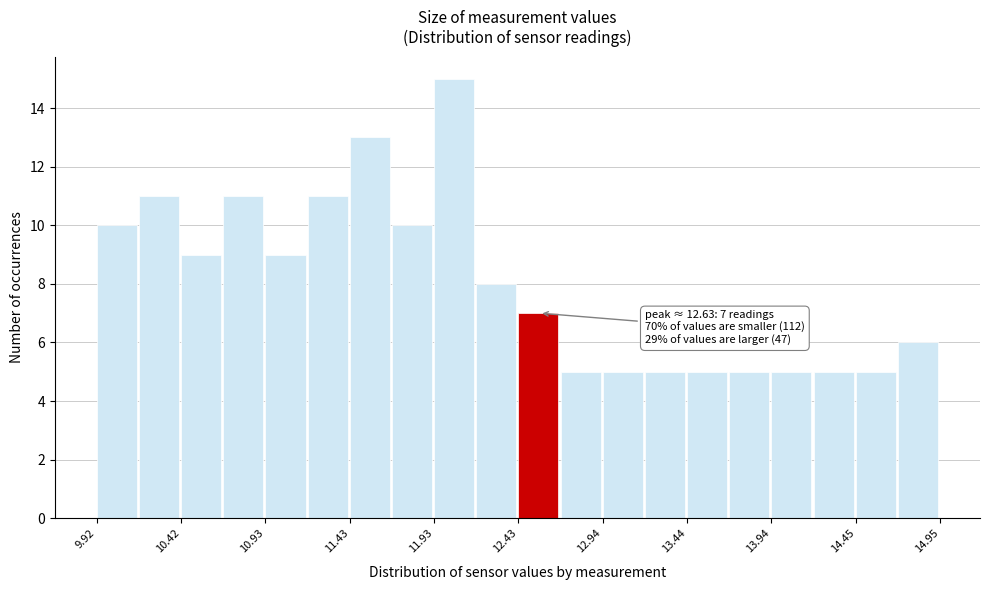

Around what value on the x-axis is the tallest bar? Give the approximate position of its centre, as read against the axis.

12.1